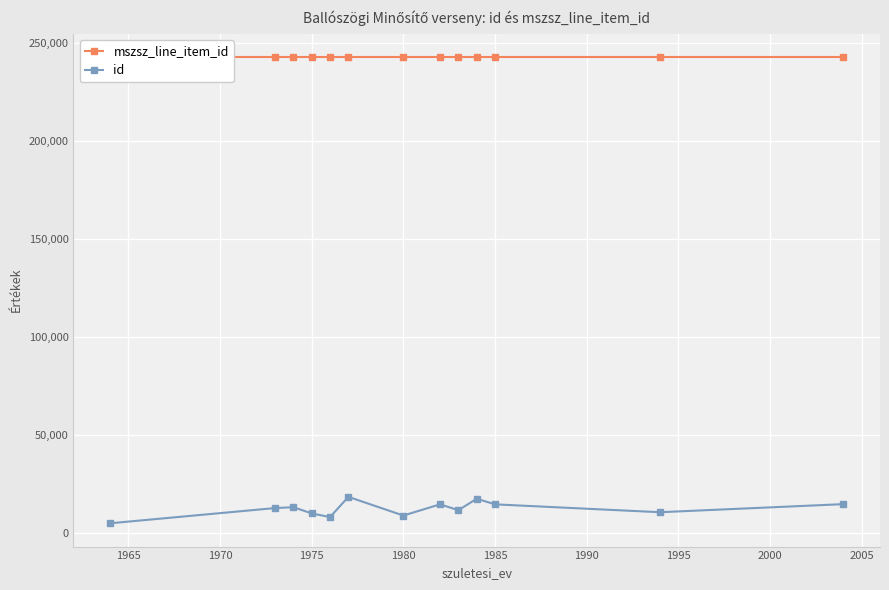

At how many categories does at least one series exceed 60898?

13